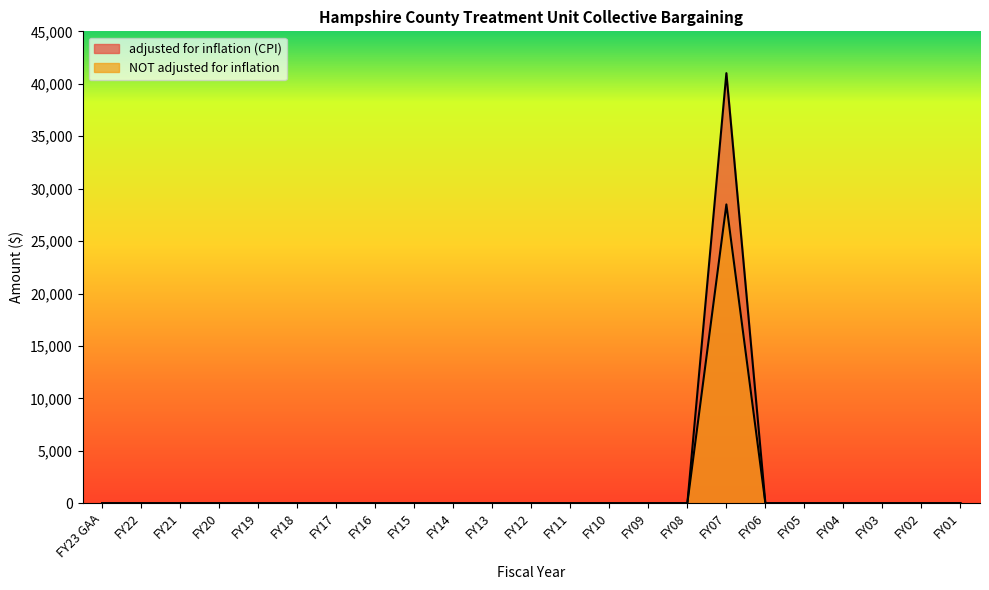

What is the average value of the NOT adjusted for inflation series?

1239